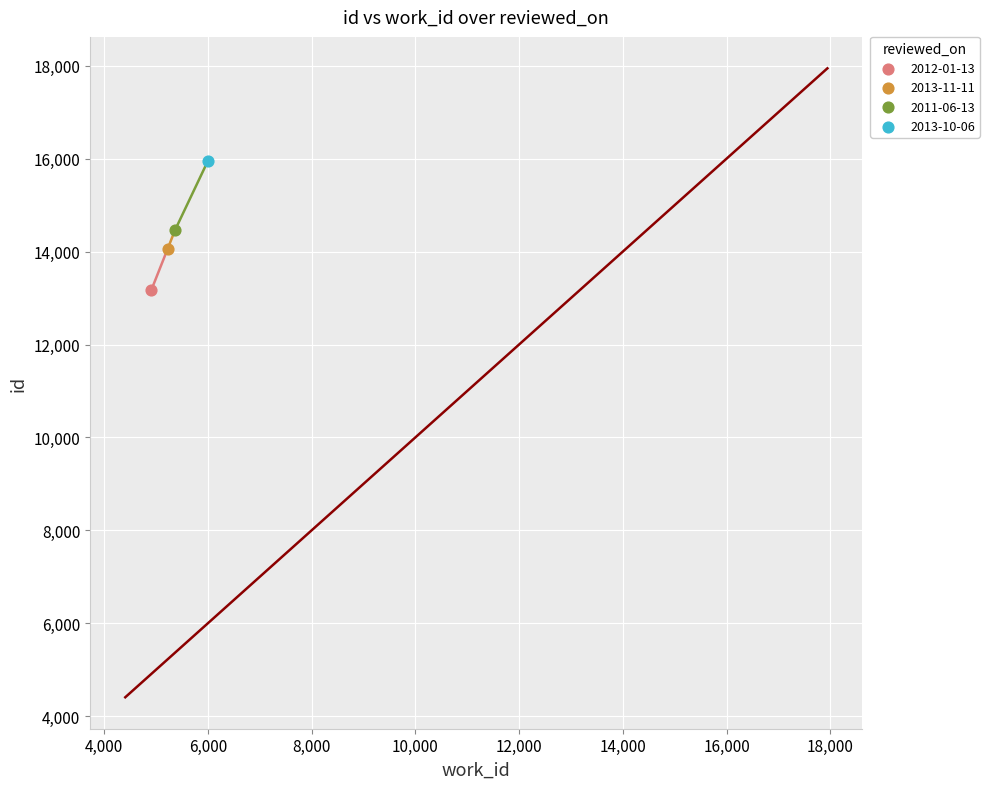

Which series contains the highest Y value?

2013-10-06